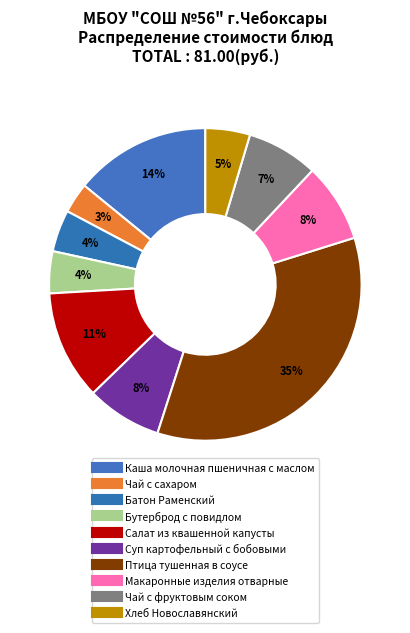

What percentage is the Суп картофельный с бобовыми slice, to the nearest percent?

8%